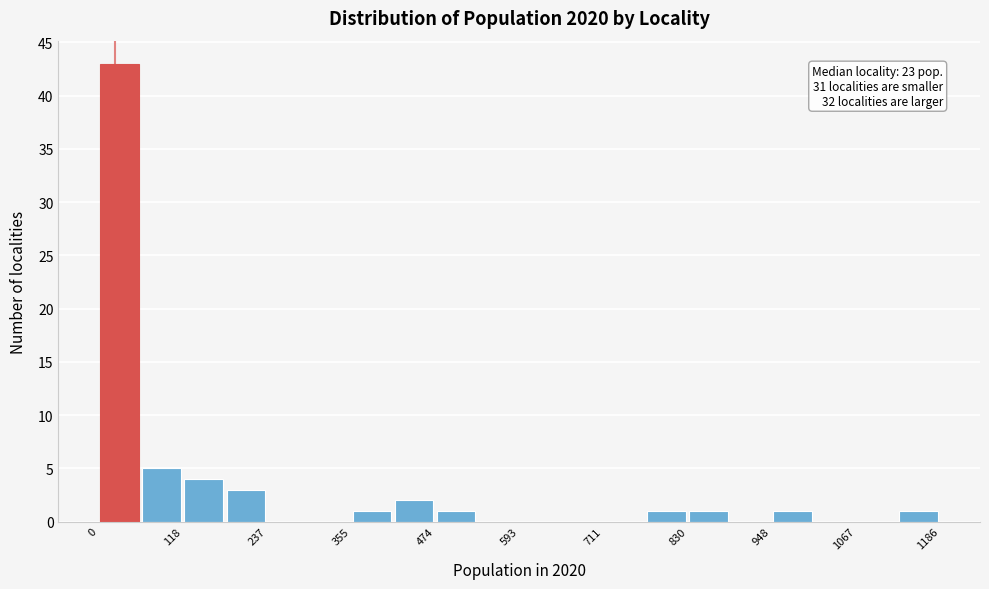

Around what value on the x-axis is the tallest bar? Give the approximate position of its centre, as read against the axis.

20